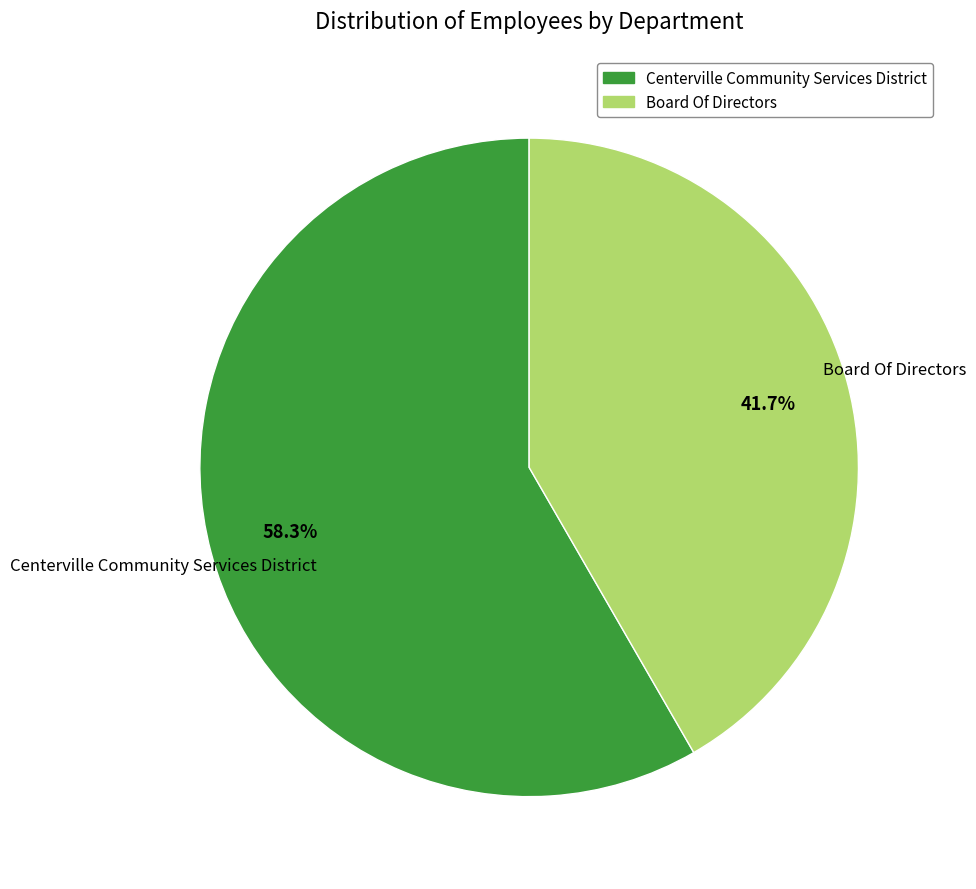

Which slice is the smallest?

Board Of Directors